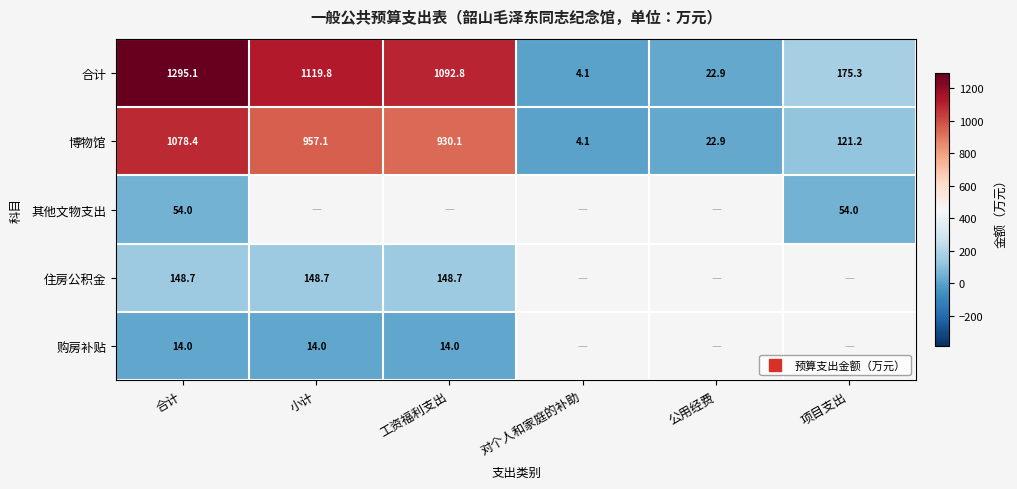

What value does the 其他文物支出 series have at 合计?

54.0